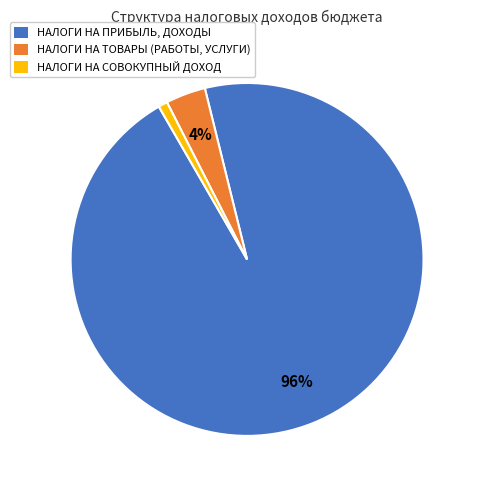

Between НАЛОГИ НА ТОВАРЫ (РАБОТЫ, УСЛУГИ) and НАЛОГИ НА СОВОКУПНЫЙ ДОХОД, which is larger?

НАЛОГИ НА ТОВАРЫ (РАБОТЫ, УСЛУГИ)